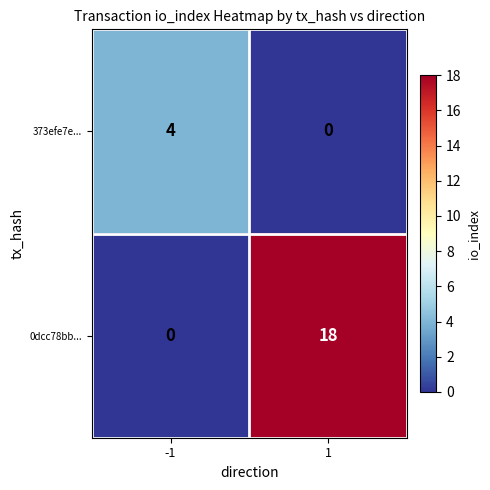

What is the sum of all 373efe7e... values?

4